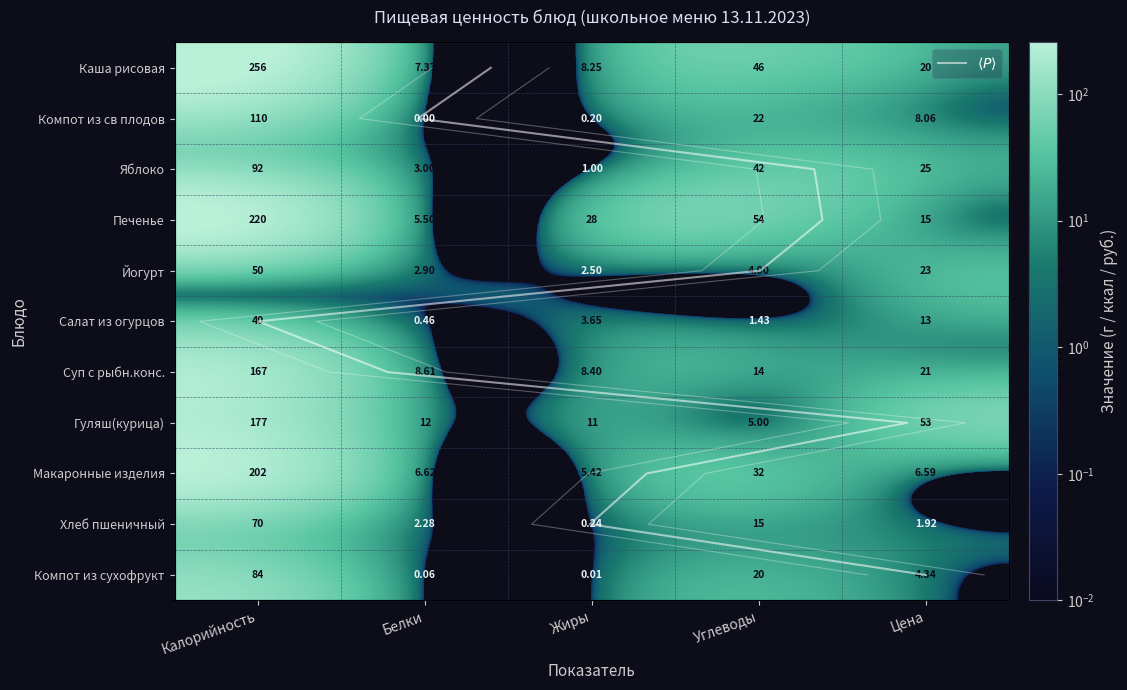

Is it true that Компот из сухофрукт equals 0.0 at Жиры?

True